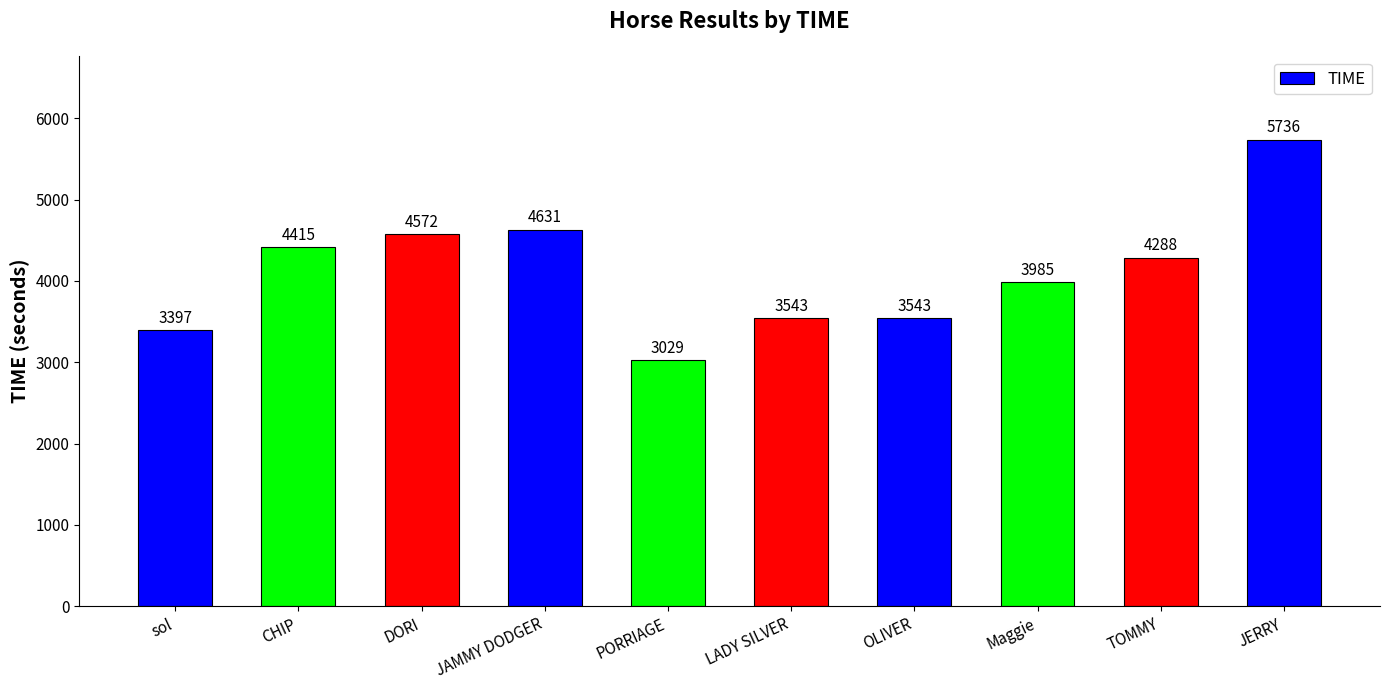

The value at DORI is 4572. True or false?

True